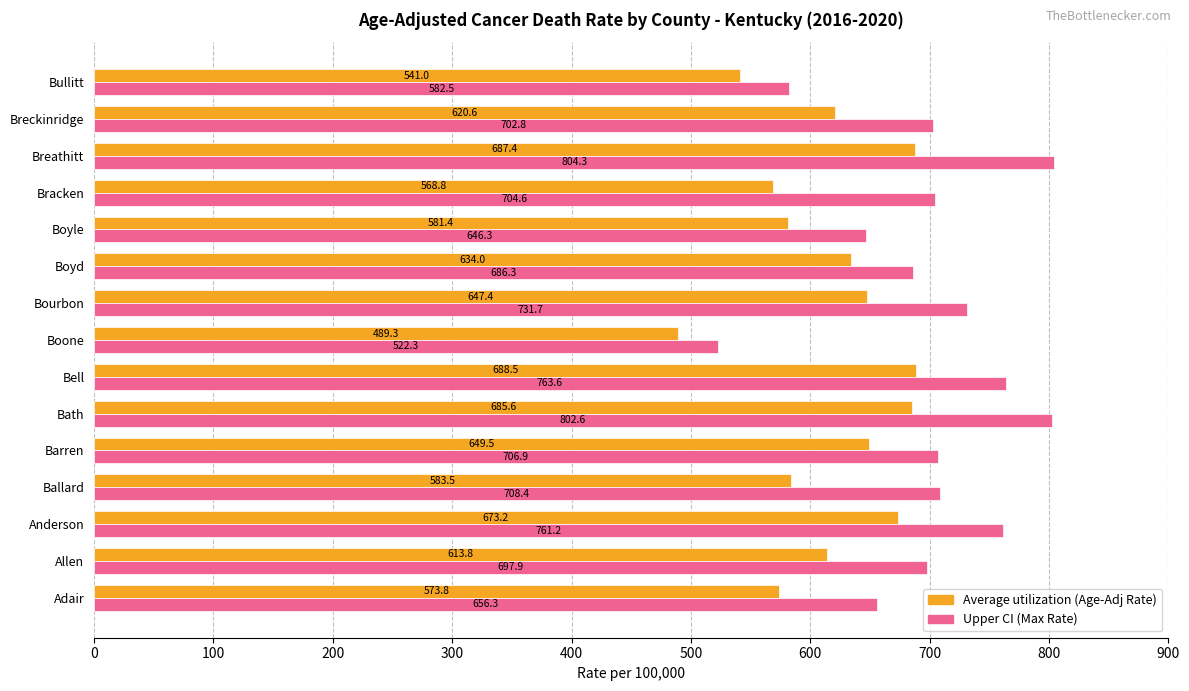

Rank the categories by Average utilization (Age-Adj Rate) value from highest to lowest.

Bell, Breathitt, Bath, Anderson, Barren, Bourbon, Boyd, Breckinridge, Allen, Ballard, Boyle, Adair, Bracken, Bullitt, Boone